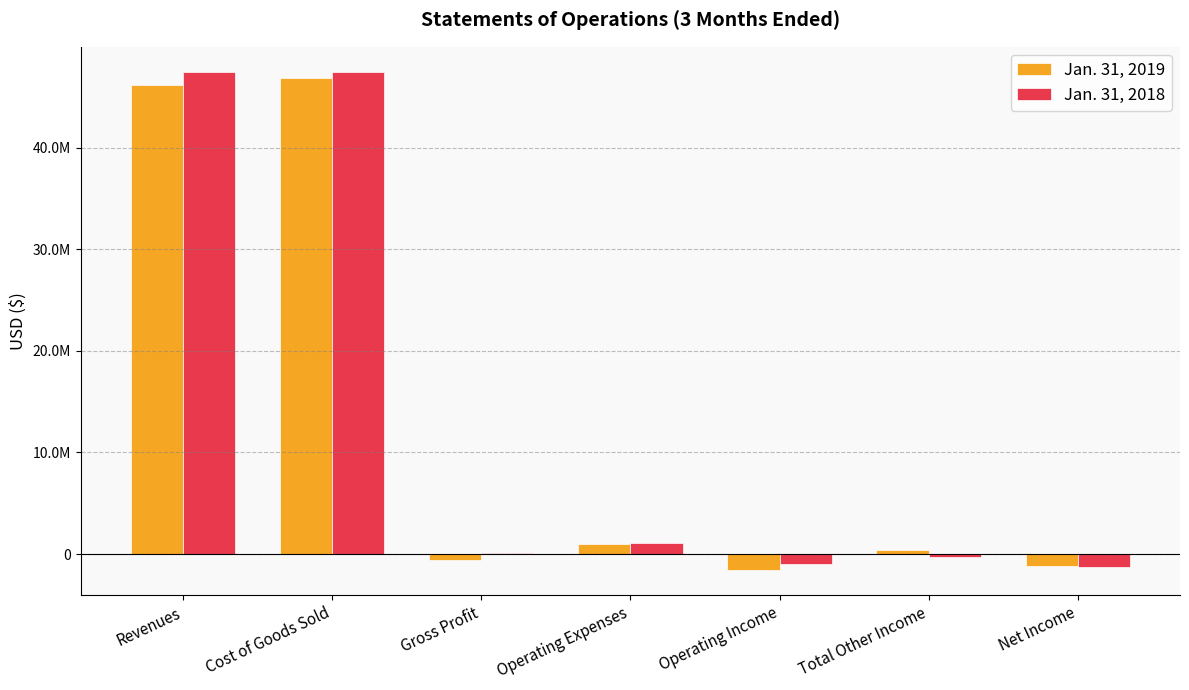

What is the greatest value displayed?

47479043